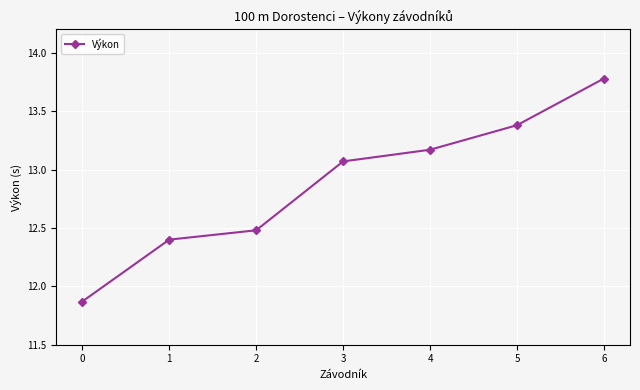

List the labels in order of value, largest first.

6, 5, 4, 3, 2, 1, 0